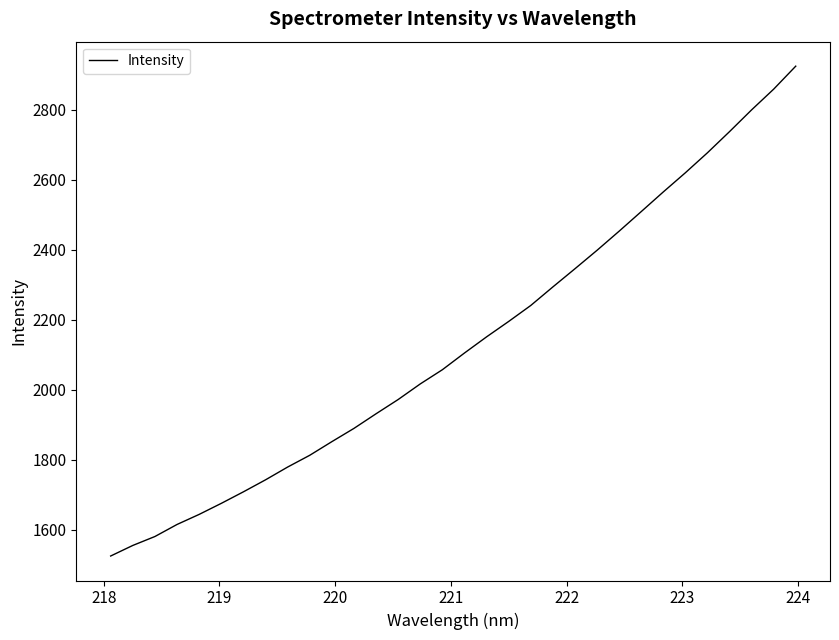

How many values are below 2104?

16